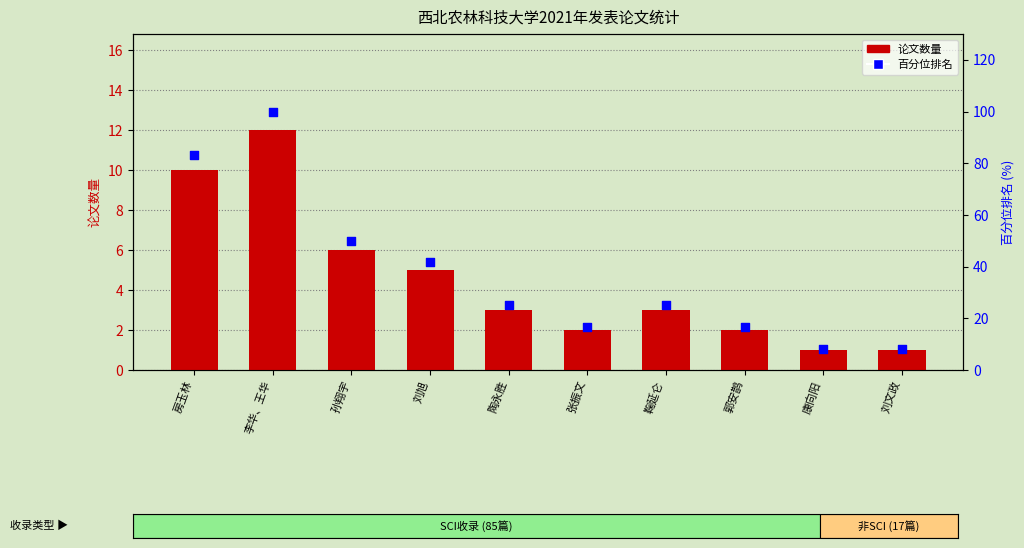

At which category is the sum across all series the highest?

李华、王华